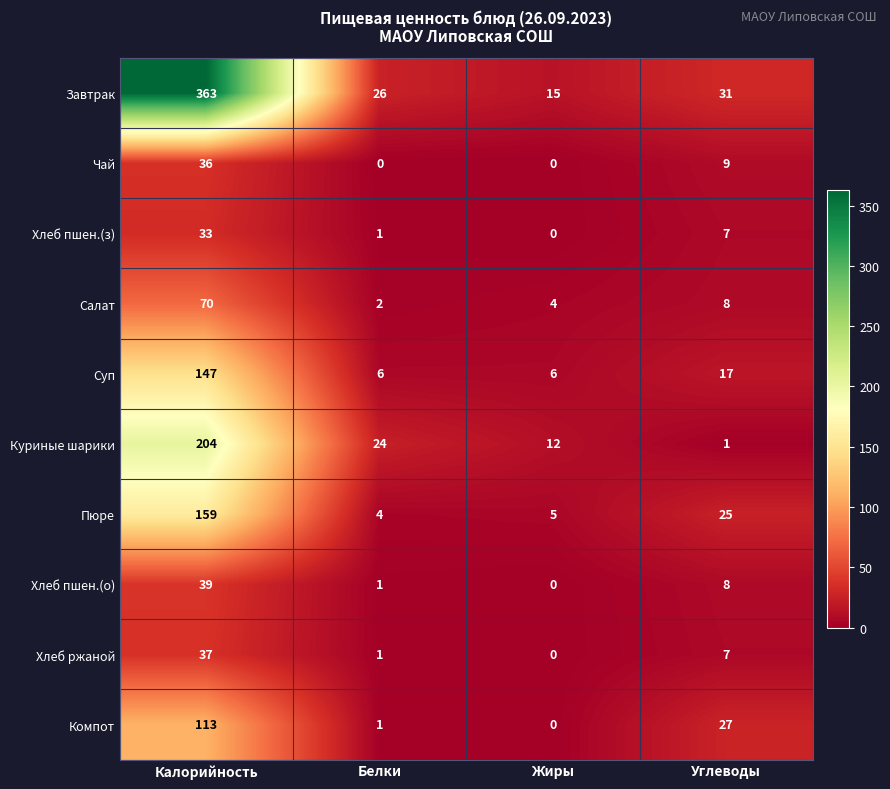

At which label is Хлеб пшен.(з) closest to 16?

Углеводы